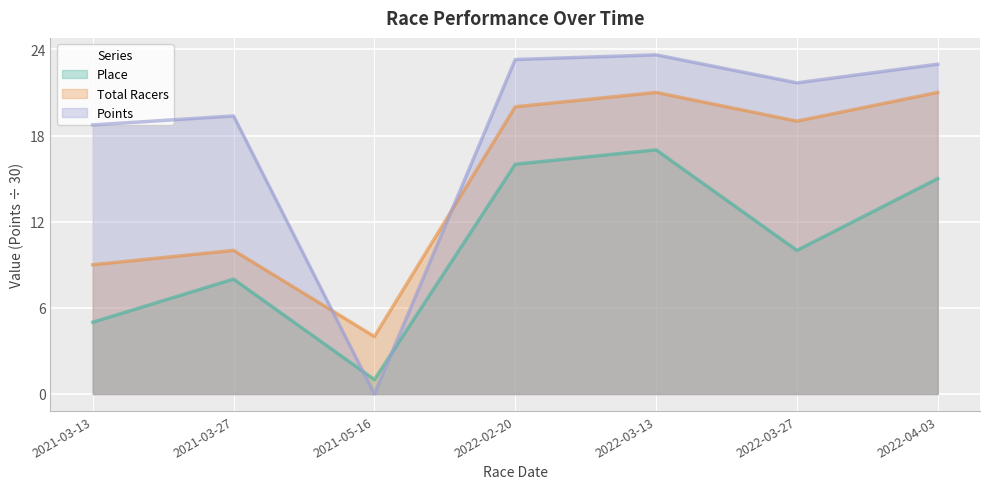

What is the difference between the highest and lowest values at 2021-05-16?

4.0